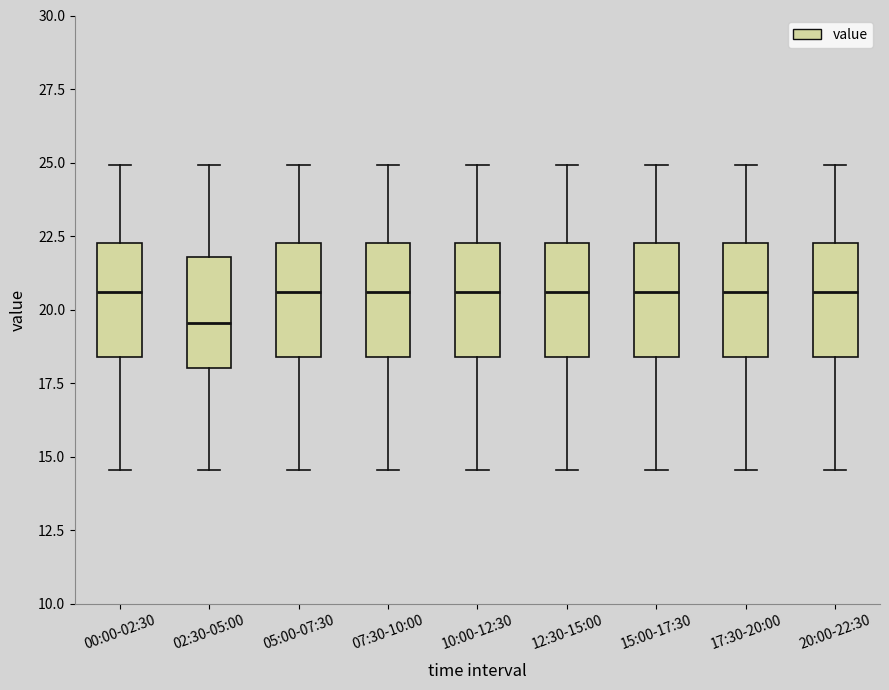

Which box has the lowest median line?

02:30-05:00